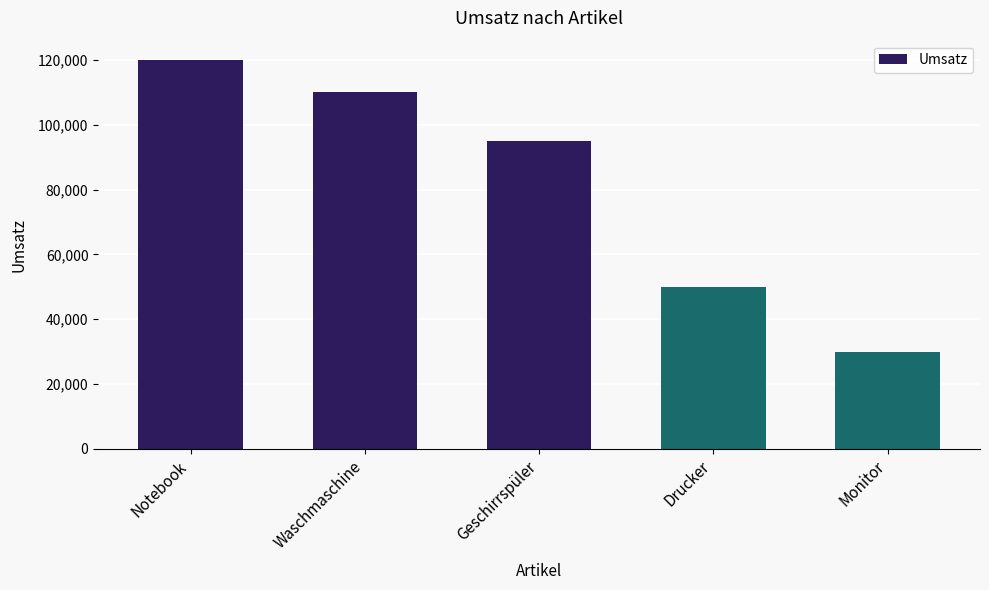

What is the difference between the maximum and minimum values?

90000